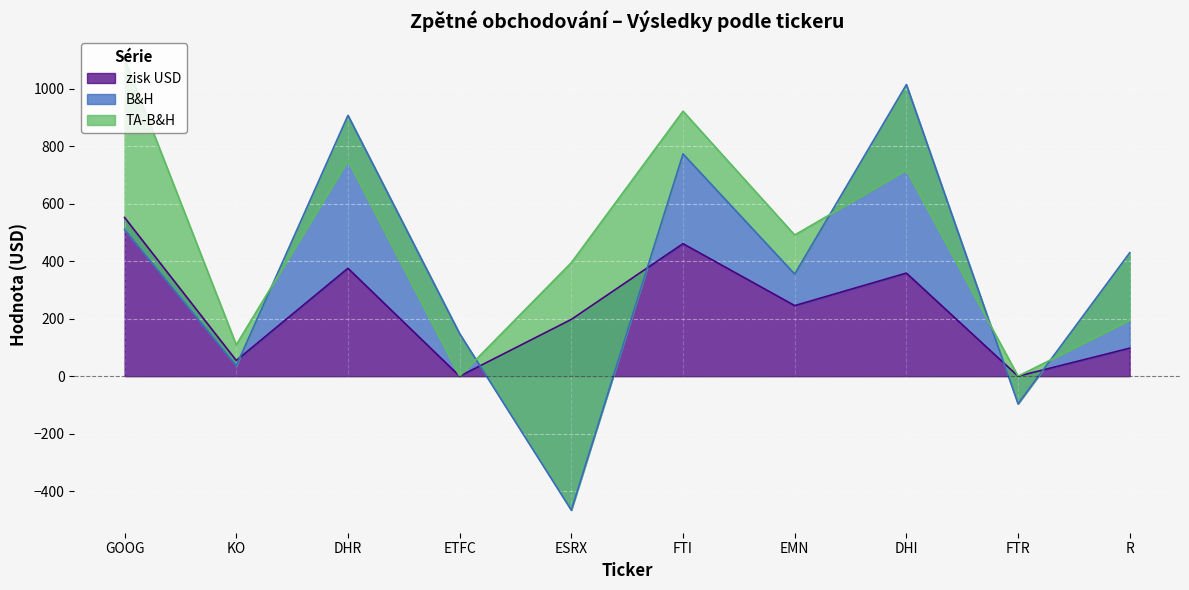

At which label is zisk USD closest to 276?

EMN